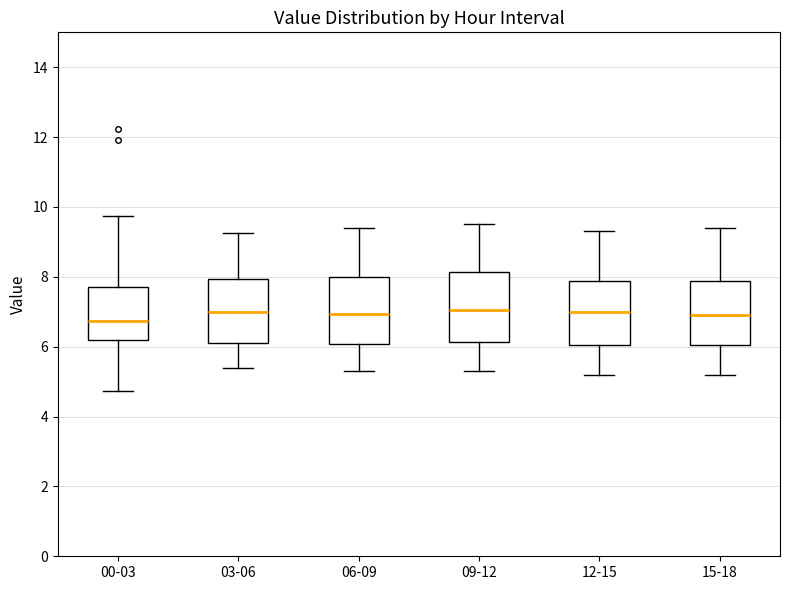

Where is the lower edge of the box for 06-09 on the y-axis? The values are not printed on the chart, so give them approximately, as read against the axis.

6.0